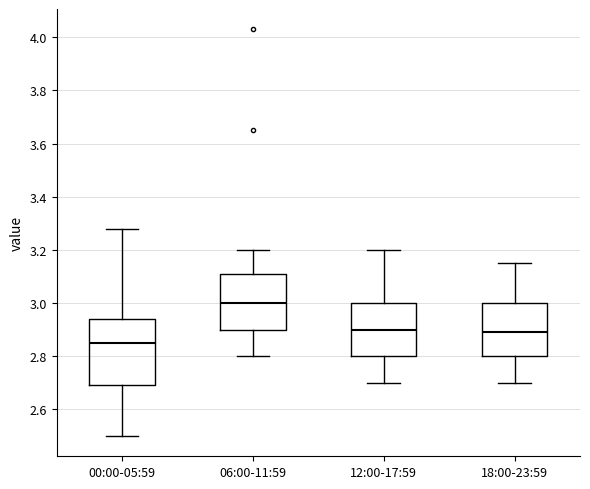

Which box is the tallest, from its lower edge to its upper edge?

00:00-05:59